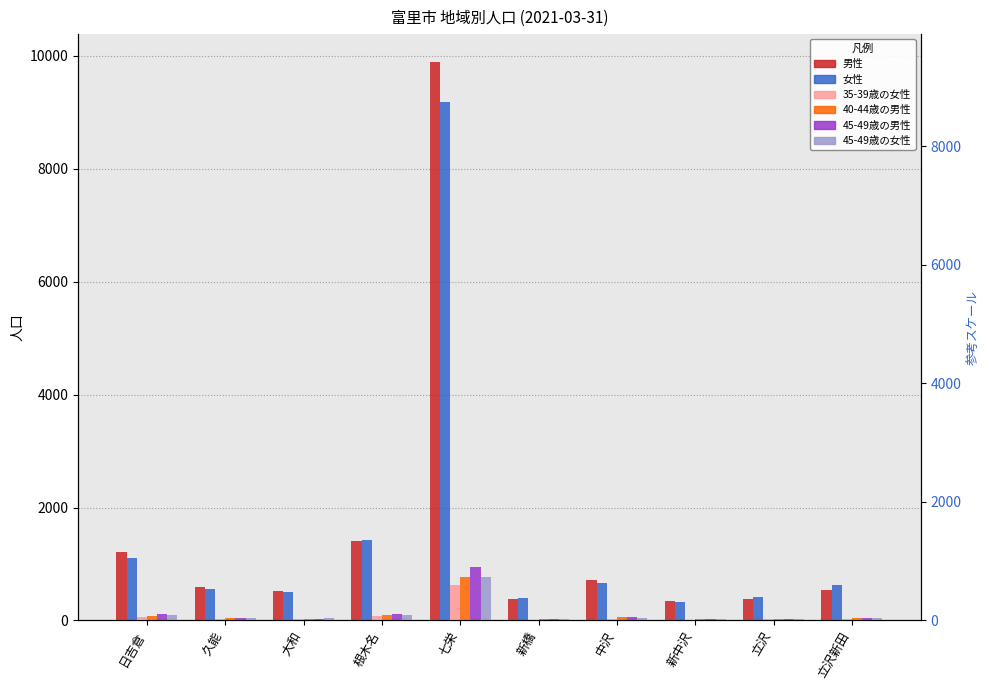

The value of 40-44歳の男性 at 根木名 is 90. True or false?

True